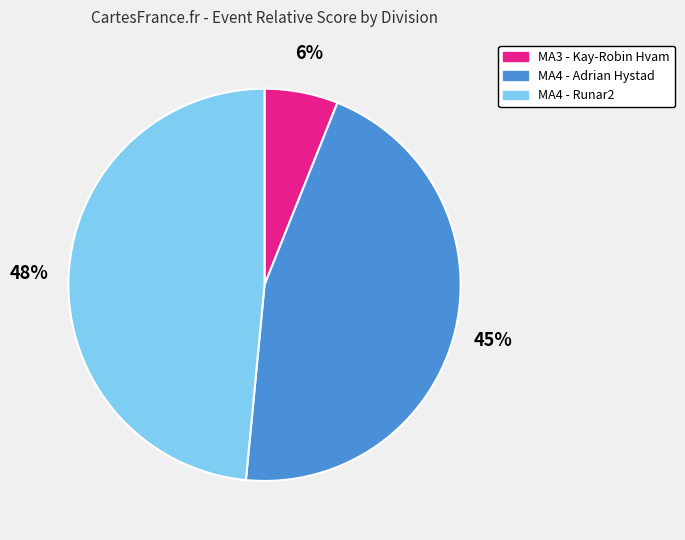

To the nearest percent, what percentage of the pie is MA4 - Runar2?

48%